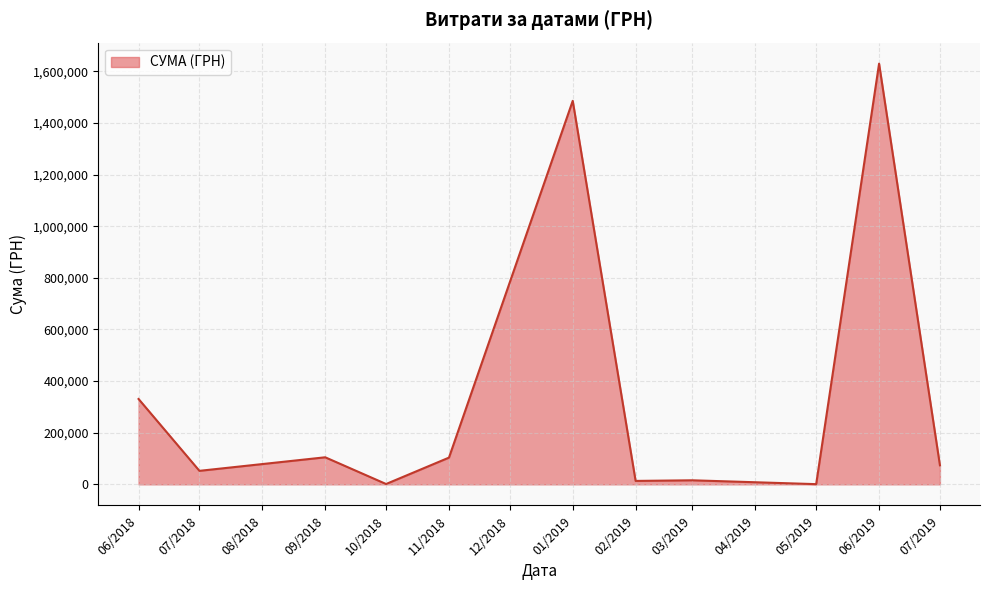

The value at 06/2018 is 499594.5. True or false?

False